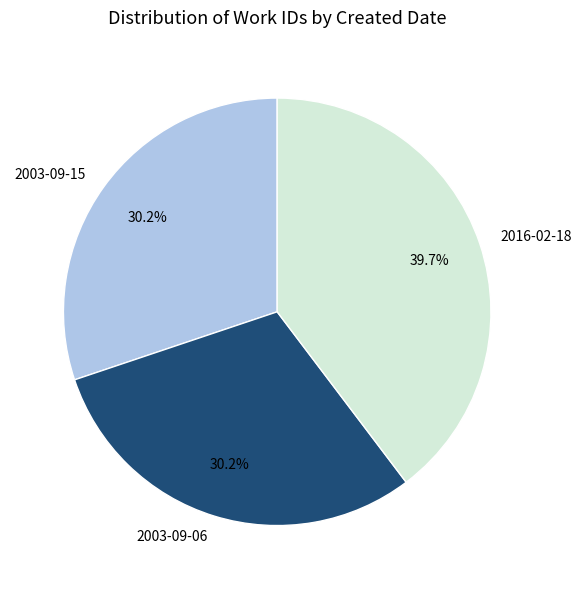

Is there any slice that represents more than half of the pie?

No